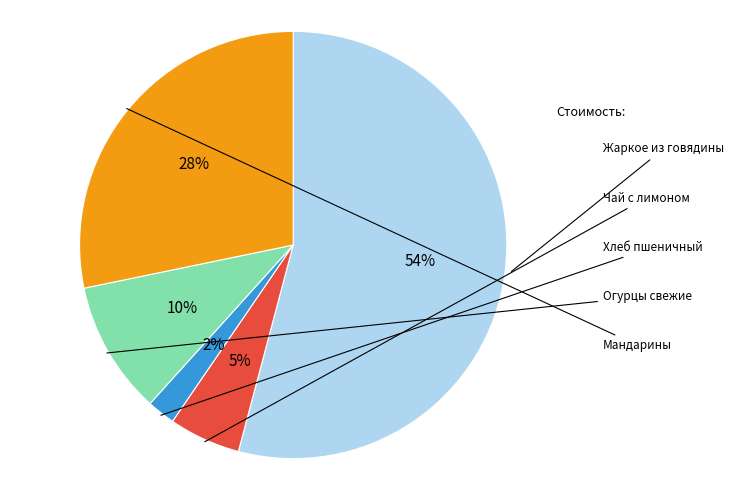

To the nearest percent, what is the combined percentage of Мандарины and Хлеб пшеничный?

30%